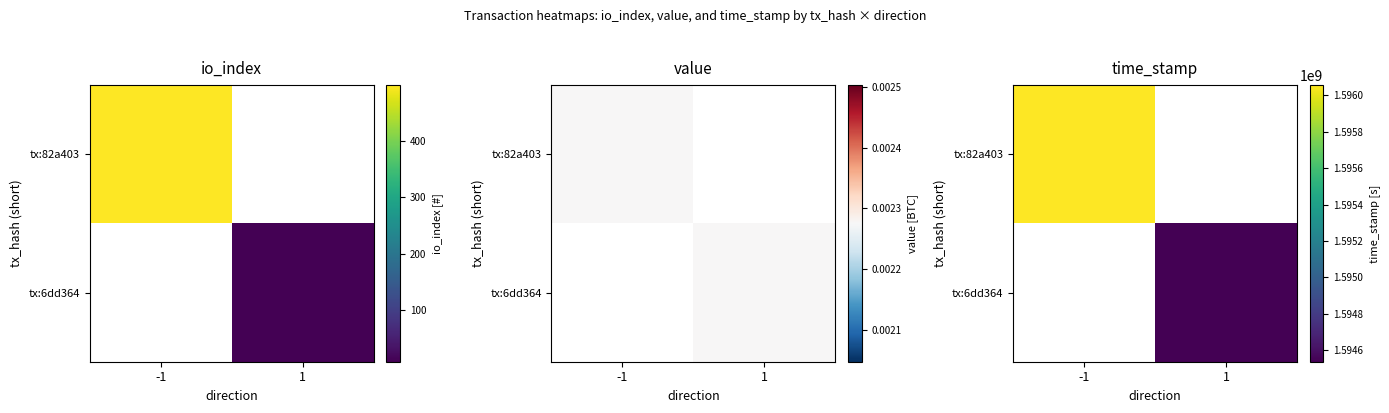

Is the value of tx:82a403 at -1 greater than the value of tx:6dd364 at 1?

Yes